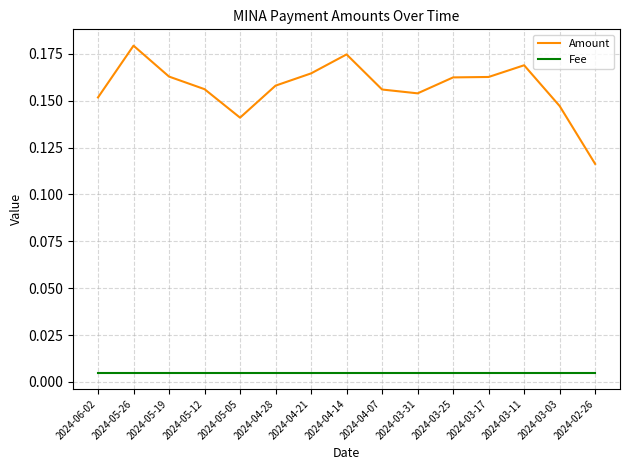

Between 2024-05-05 and 2024-04-21, which series saw the biggest shift?

Amount